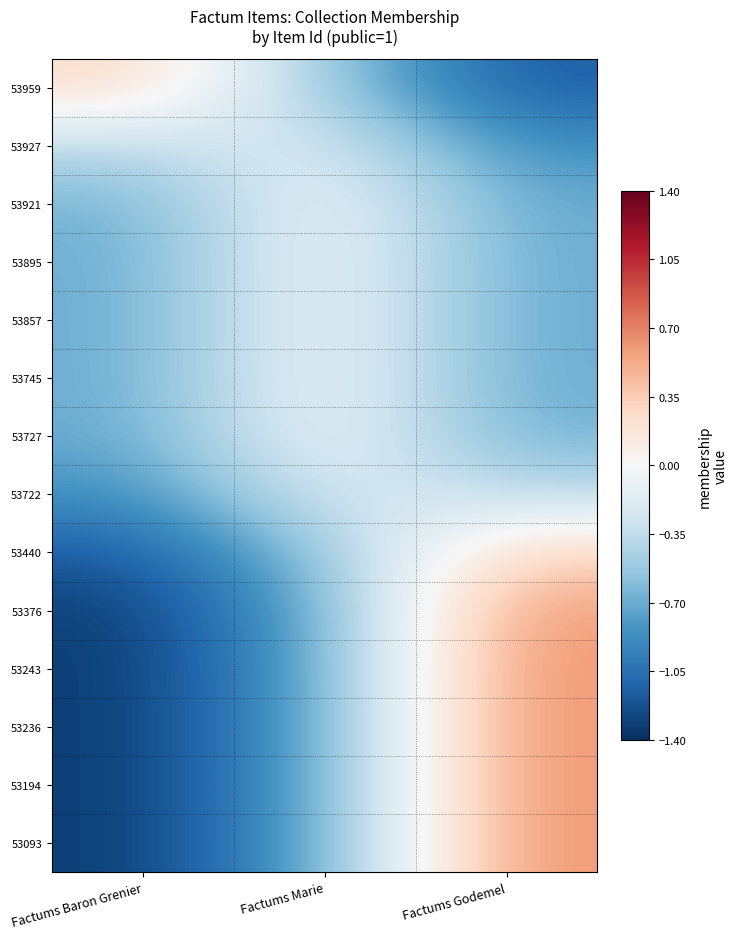

Reading left to right, what are all the values shown in this chart?

53959: Factums Baron Grenier=0.3	Factums Marie=-0.5	Factums Godemel=-1.2
53927: Factums Baron Grenier=-0.4	Factums Marie=-0.2	Factums Godemel=-0.9
53921: Factums Baron Grenier=-0.7	Factums Marie=-0.0	Factums Godemel=-0.7
53895: Factums Baron Grenier=-0.7	Factums Marie=-0.0	Factums Godemel=-0.7
53857: Factums Baron Grenier=-0.7	Factums Marie=-0.0	Factums Godemel=-0.7
53745: Factums Baron Grenier=-0.7	Factums Marie=-0.0	Factums Godemel=-0.7
53727: Factums Baron Grenier=-0.7	Factums Marie=-0.0	Factums Godemel=-0.7
53722: Factums Baron Grenier=-0.9	Factums Marie=-0.2	Factums Godemel=-0.4
53440: Factums Baron Grenier=-1.2	Factums Marie=-0.5	Factums Godemel=0.3
53376: Factums Baron Grenier=-1.3	Factums Marie=-0.7	Factums Godemel=0.6
53243: Factums Baron Grenier=-1.3	Factums Marie=-0.7	Factums Godemel=0.6
53236: Factums Baron Grenier=-1.3	Factums Marie=-0.7	Factums Godemel=0.6
53194: Factums Baron Grenier=-1.3	Factums Marie=-0.7	Factums Godemel=0.6
53093: Factums Baron Grenier=-1.3	Factums Marie=-0.7	Factums Godemel=0.6